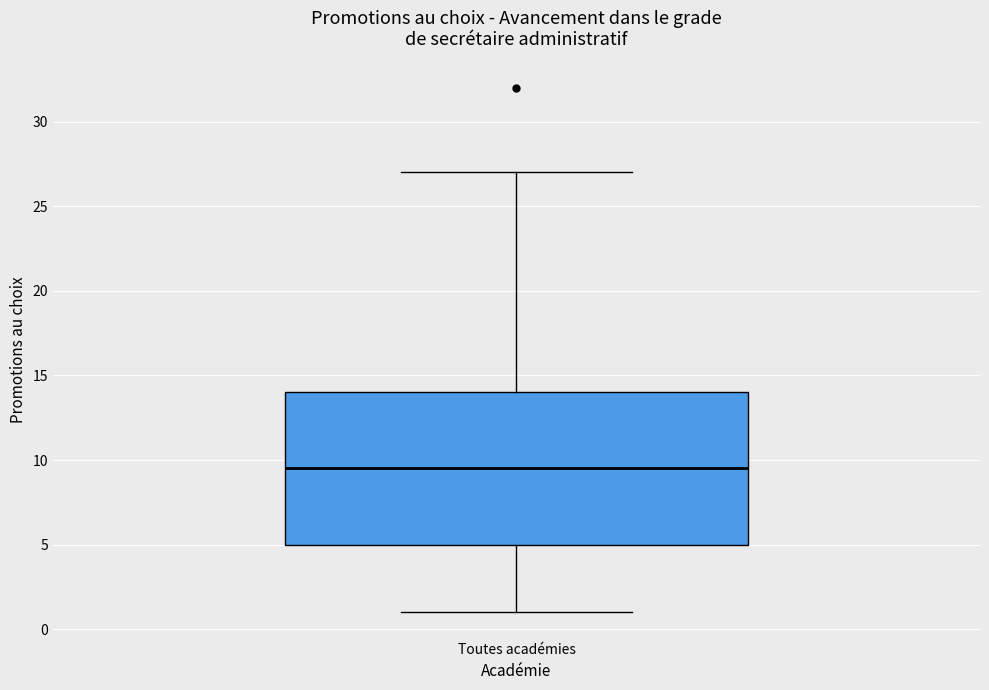

Read this box plot against the y-axis: the position of the median line, the range covered by the box, and the ends of both whiskers. The values are not printed on the chart, so give them approximately, as read against the axis.

median 9.5, box 5.0 to 14.0, whiskers 1.0 to 27.0